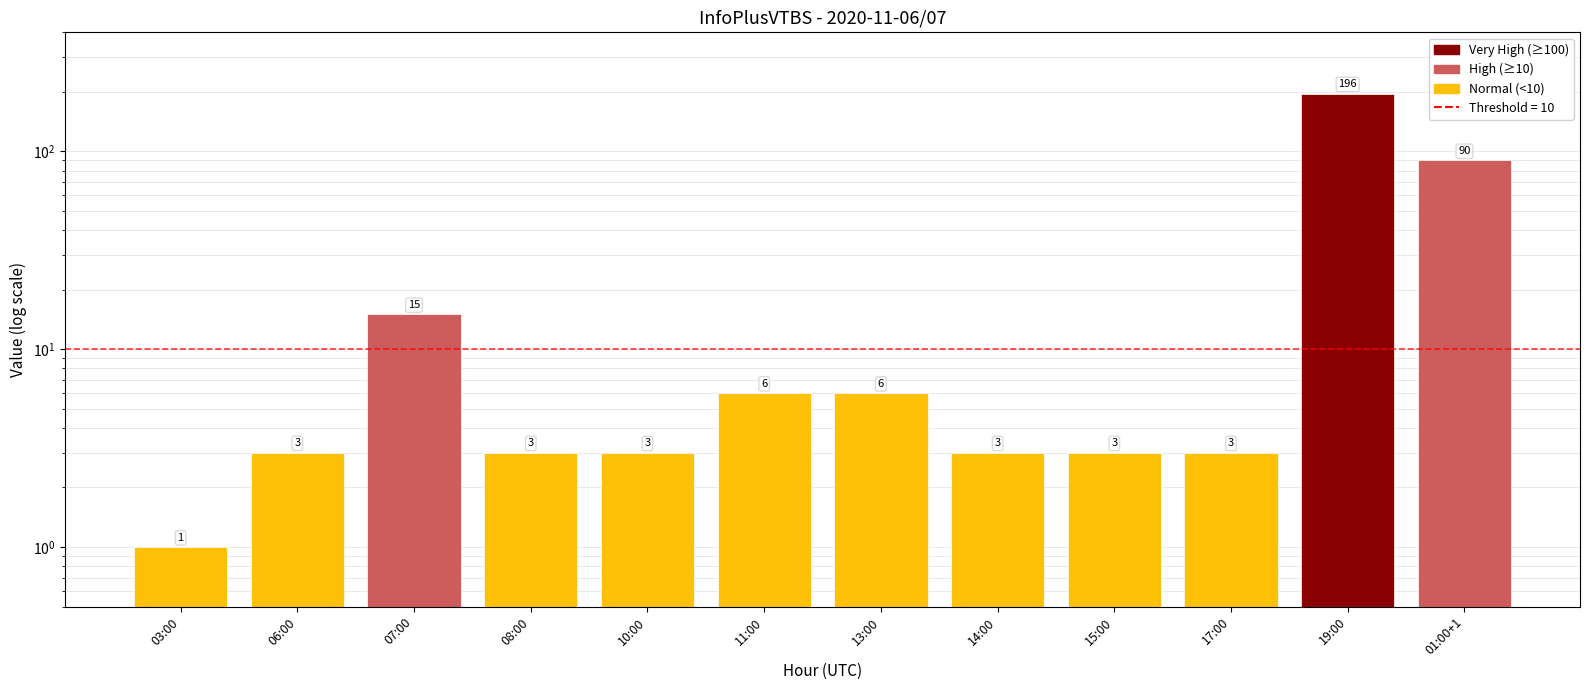

What is the change in value from 07:00 to 14:00?

-12